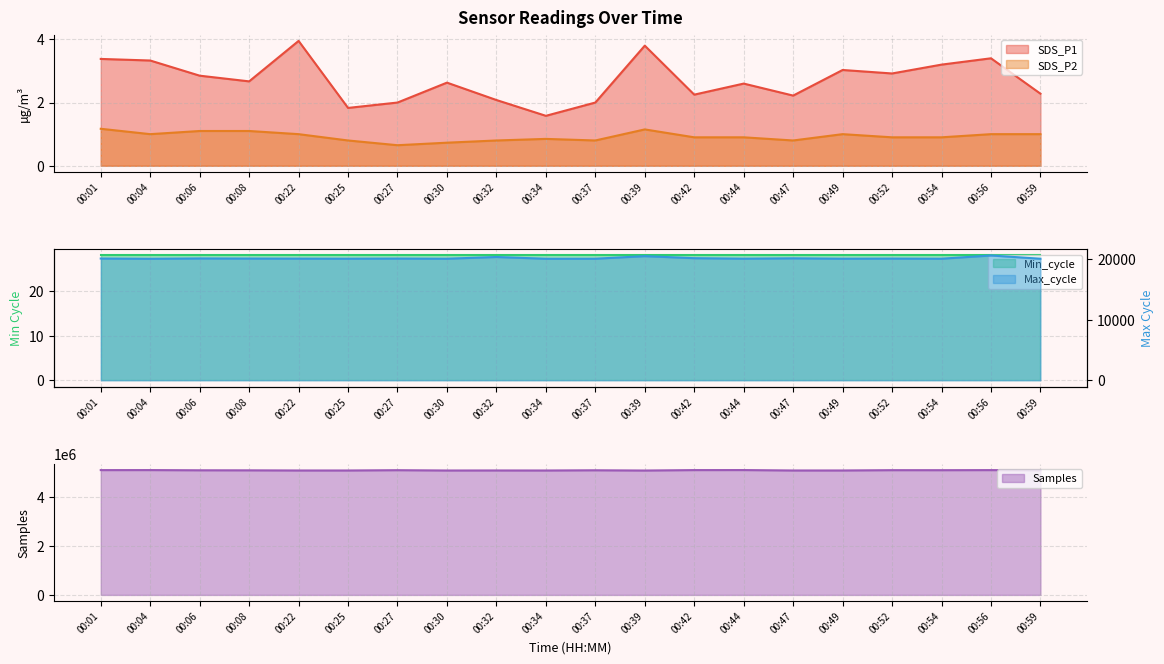

What is the smallest value displayed?

0.7